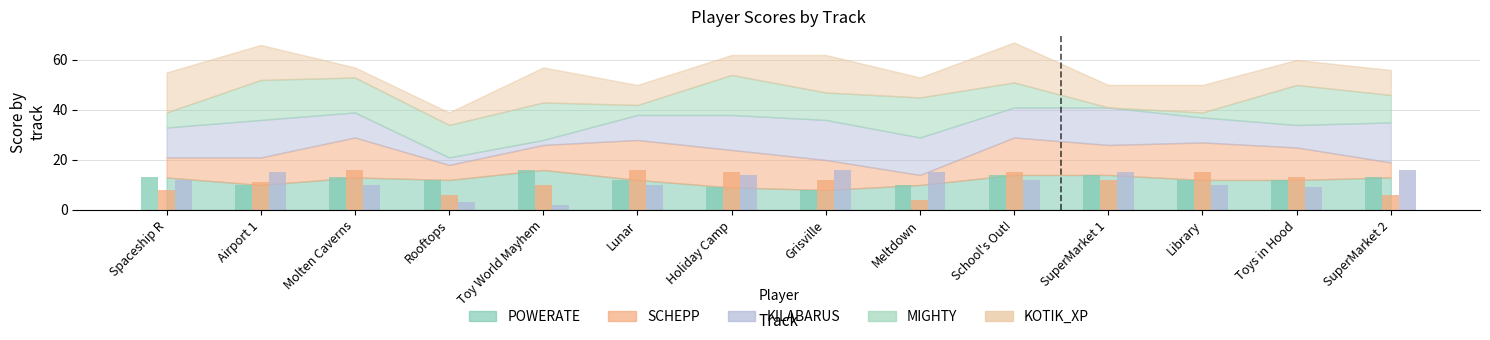

What is the label of the 14th bar from the left?

SuperMarket 2